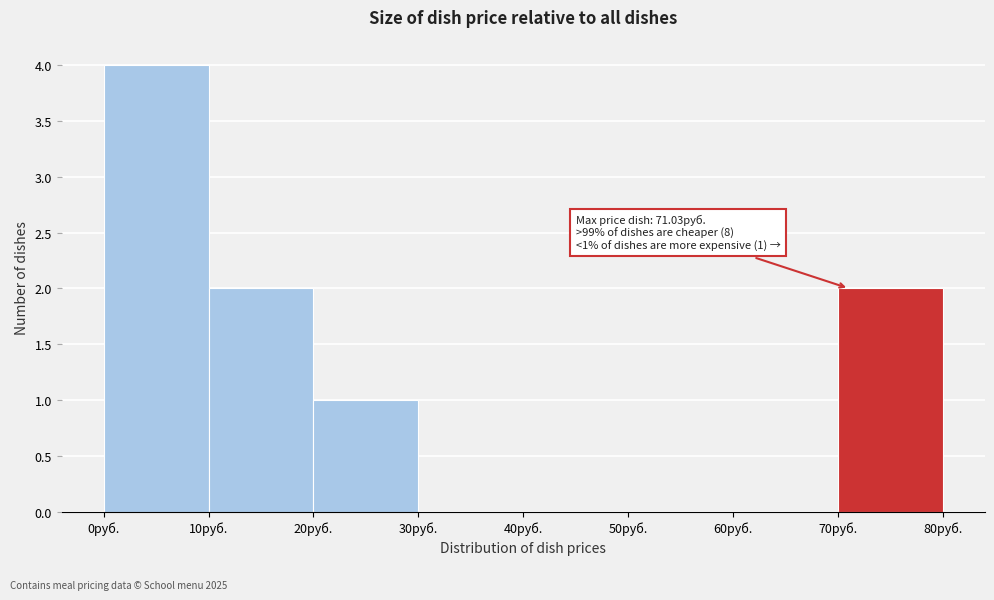

Over which range of the x-axis is the bar tallest?

0 to 10